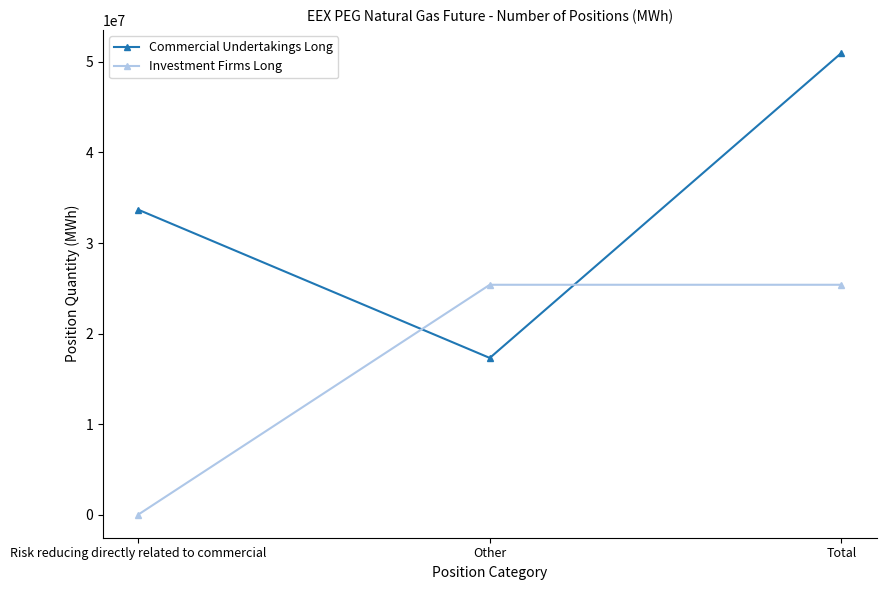

Where is Commercial Undertakings Long nearest to the value 34147700?

Risk reducing directly related to commercial